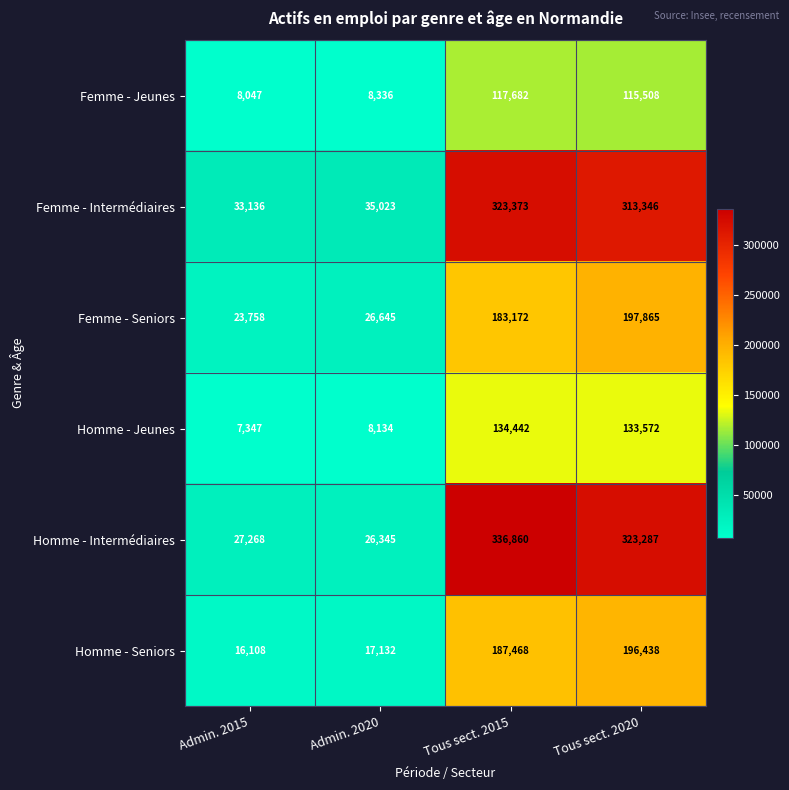

What is the sum of the Femme - Intermédiaires values at Admin. 2020 and Tous sect. 2015?

358396